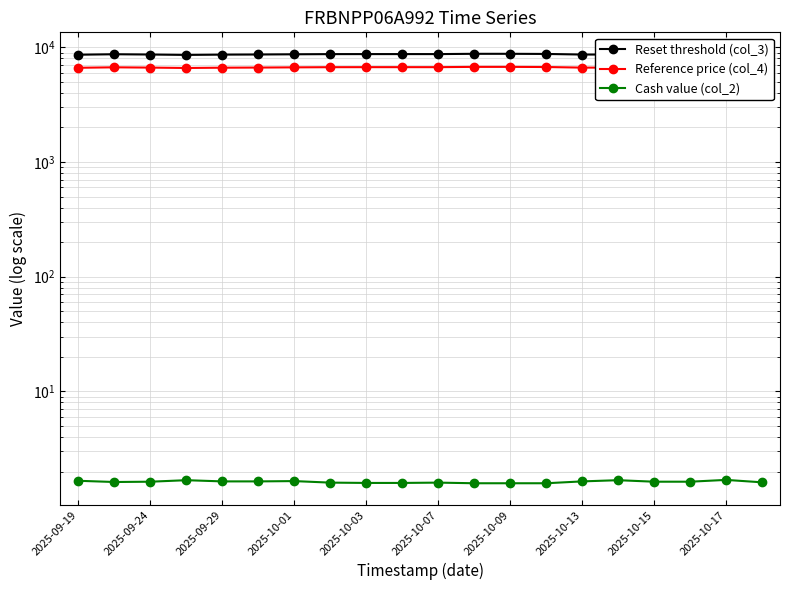

What is the average value of the Cash value (col_2) series?

1.6